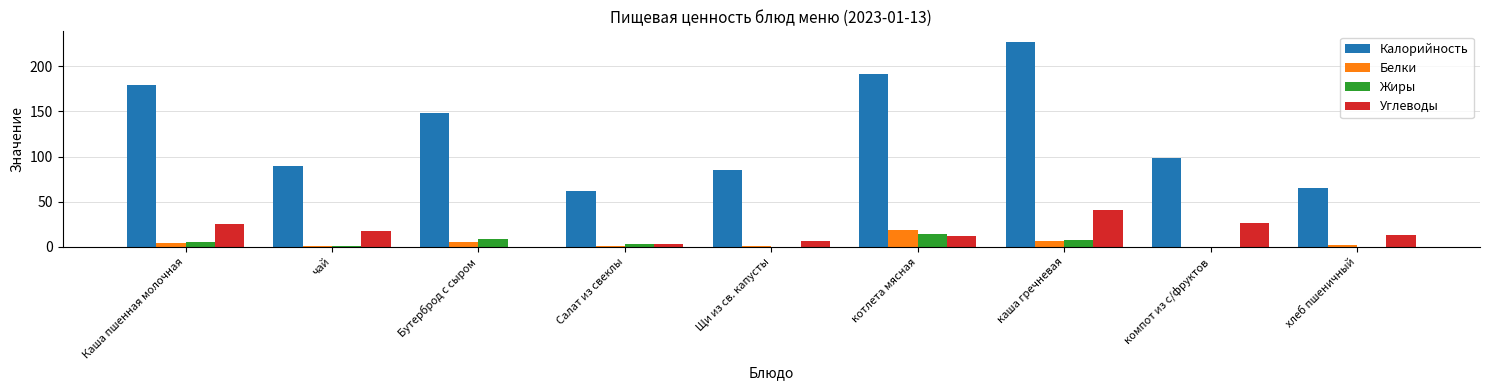

Where does the Жиры series first go above 2?

Каша пшенная молочная